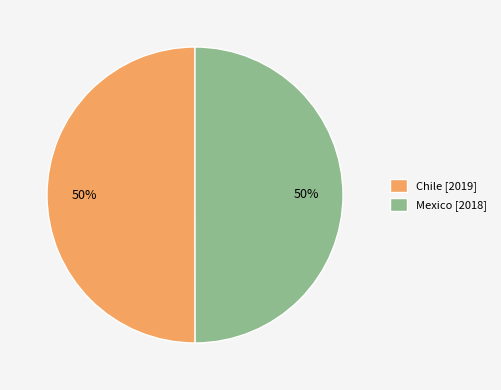

The Mexico slice represents 50% of the pie. True or false?

True